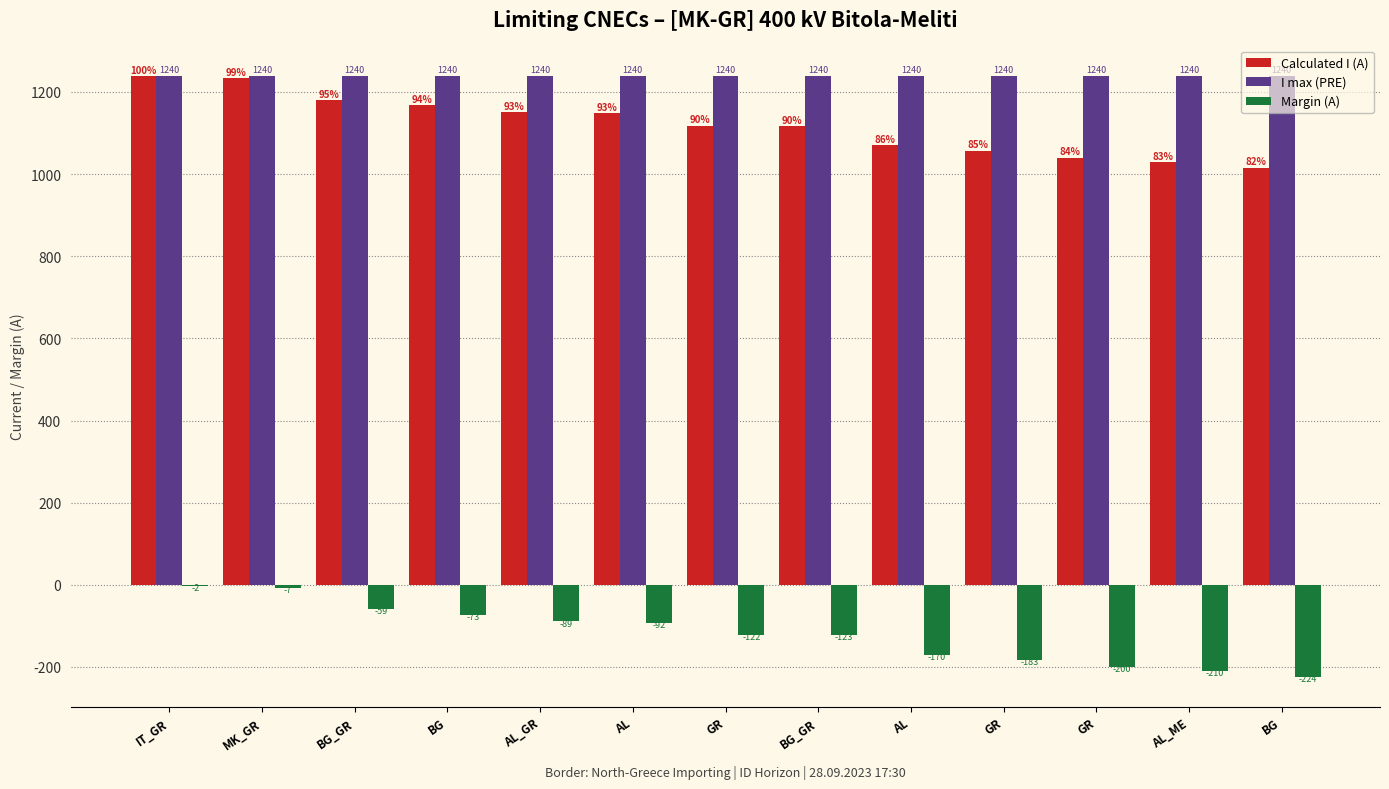

How many distinct data groups are displayed?

3